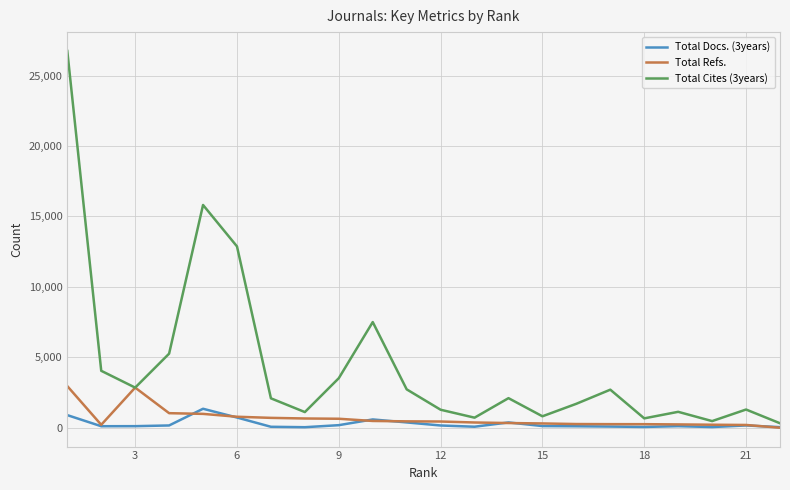

Which series has the largest total across all categories?

Total Cites (3years)